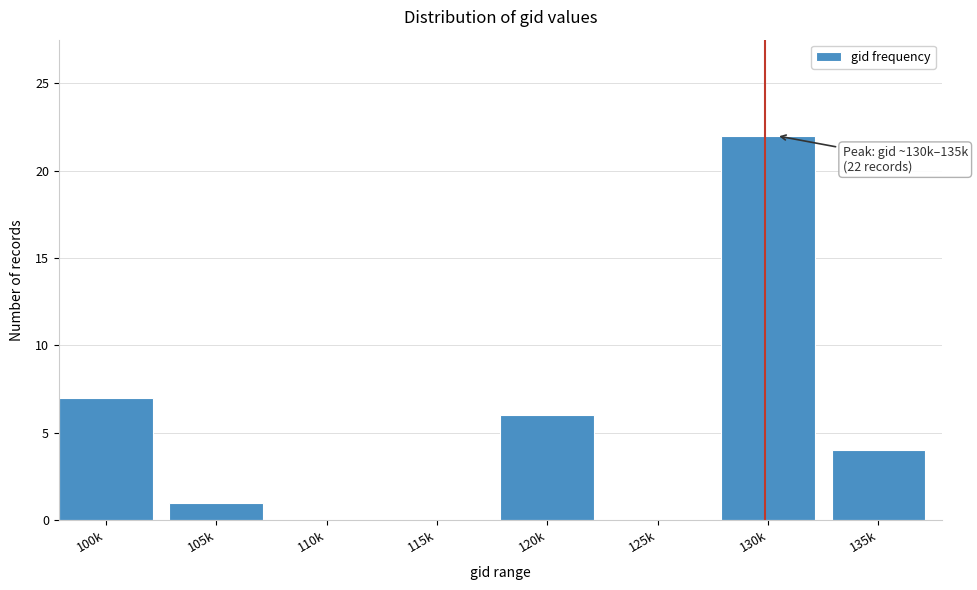

Reading left to right, extract all data points from this chart.

100k=7	105k=1	110k=0	115k=0	120k=6	125k=0	130k=22	135k=4